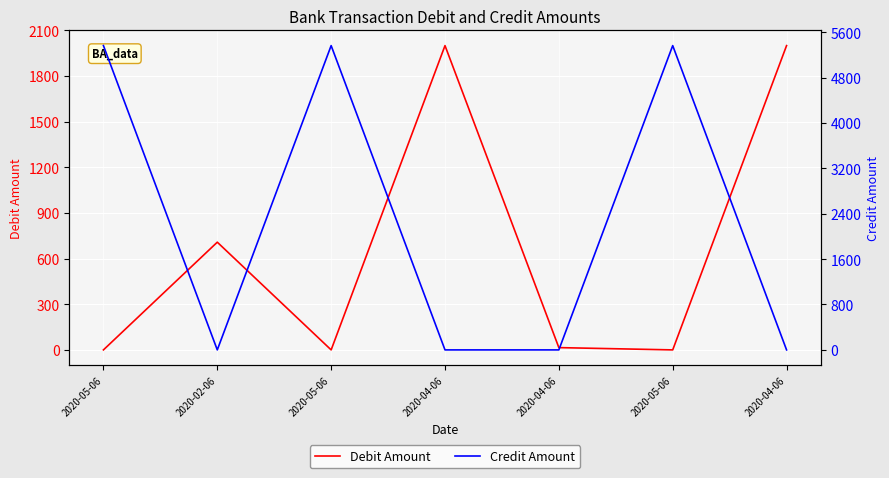

How many lines are shown in the chart?

2